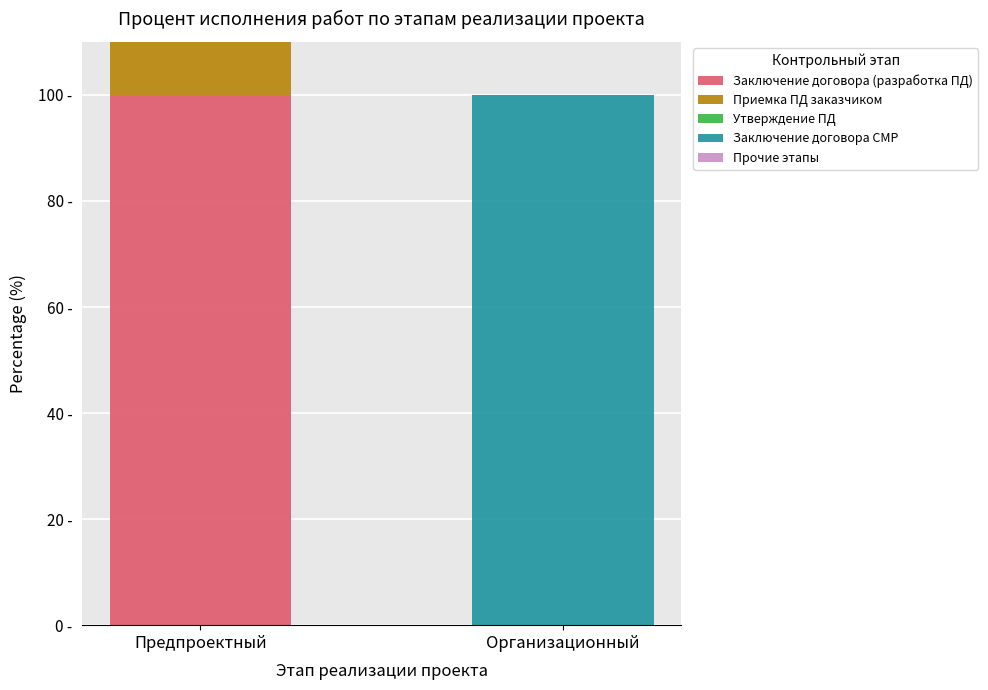

At which category is the sum across all series the highest?

Предпроектный